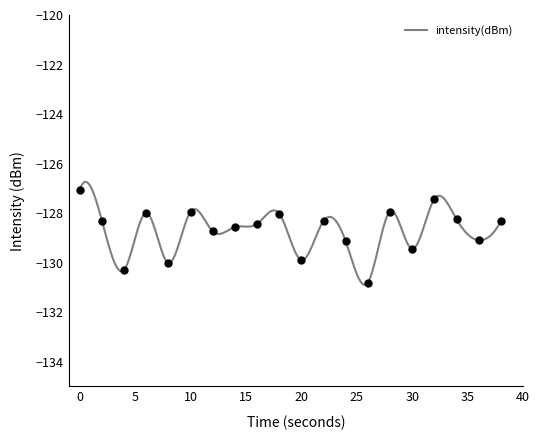

What is the value of the 6th point from the left?

-127.9